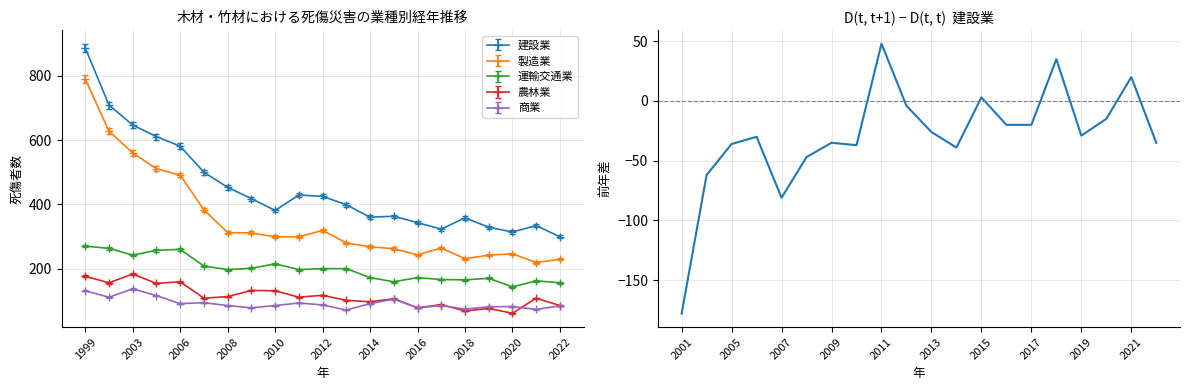

Does the chart display data point markers on the line(s)?

No